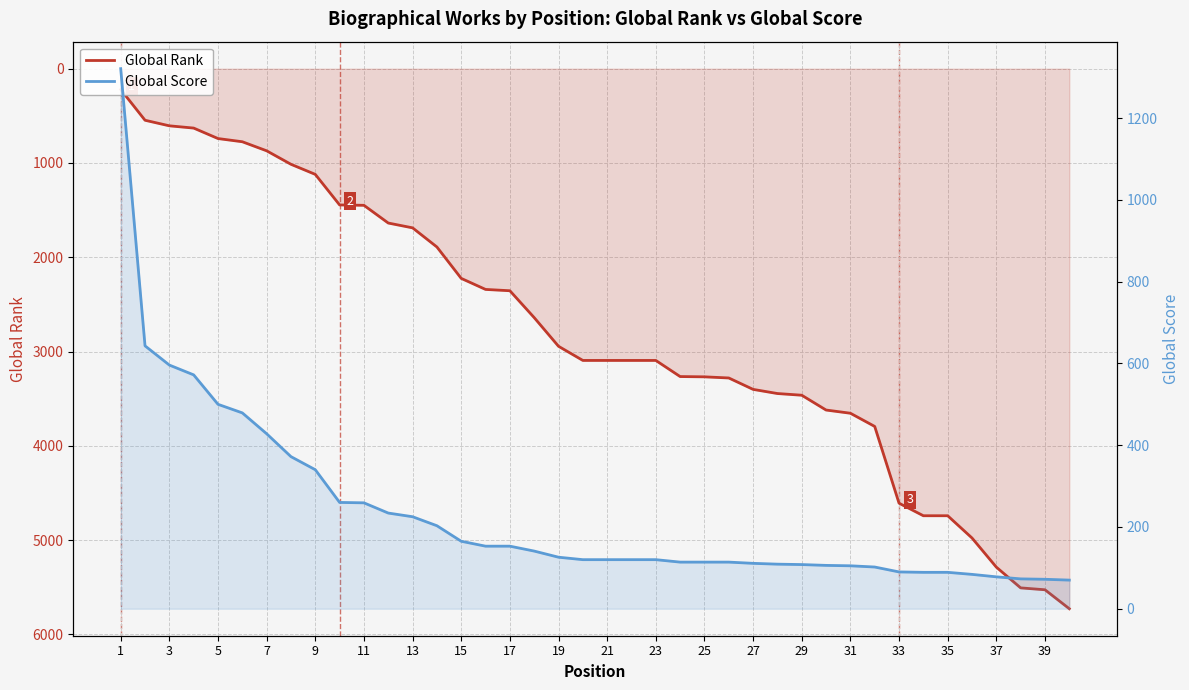

What is the smallest value displayed?

70